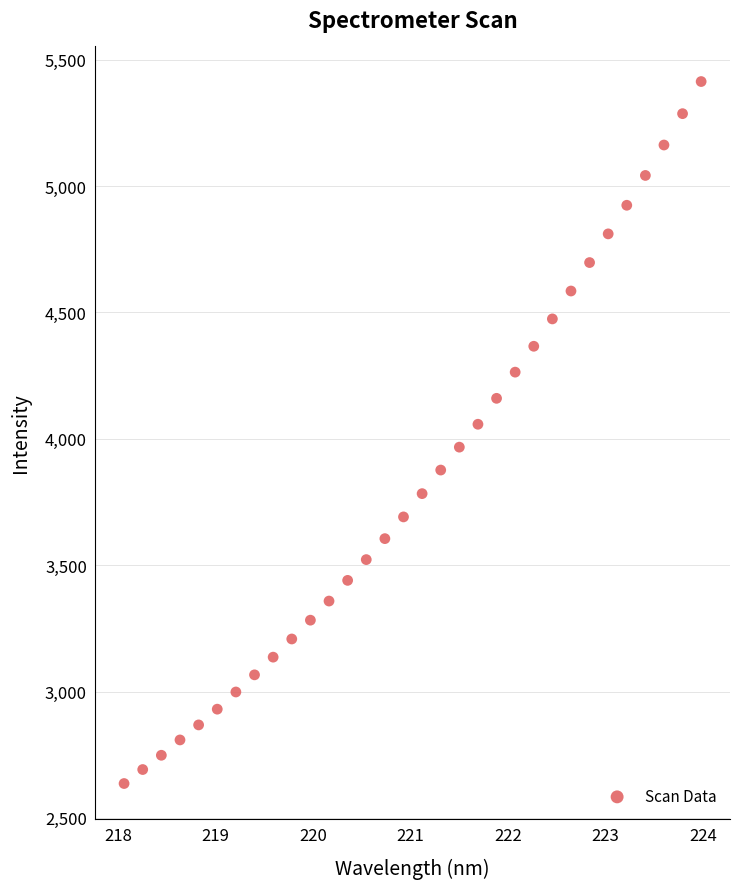

What is the range of Y values (max minus min)?

2777.1